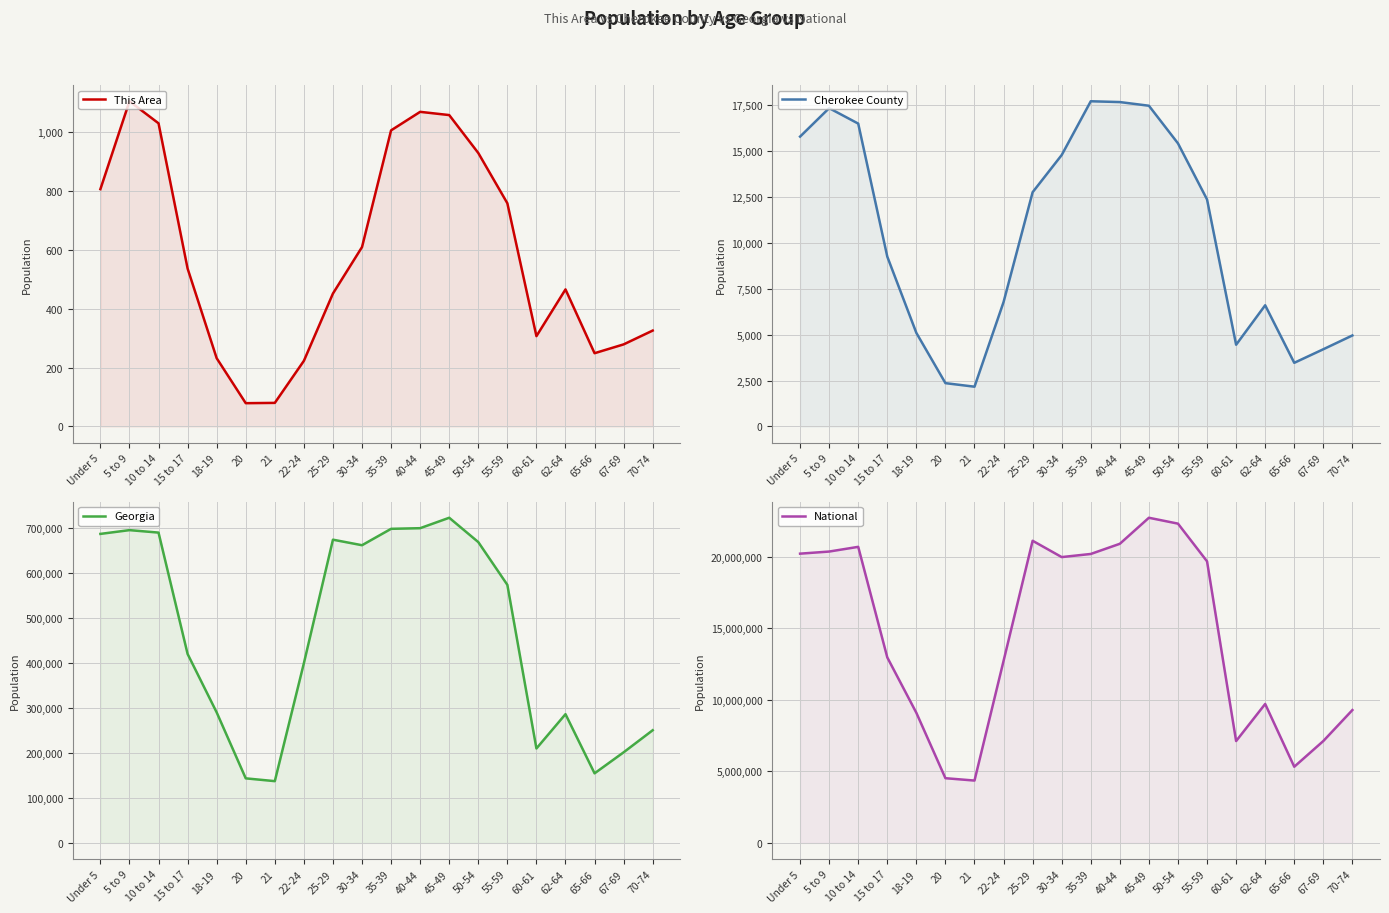

What is the value of the Cherokee County point at the 9th from the left?

12769